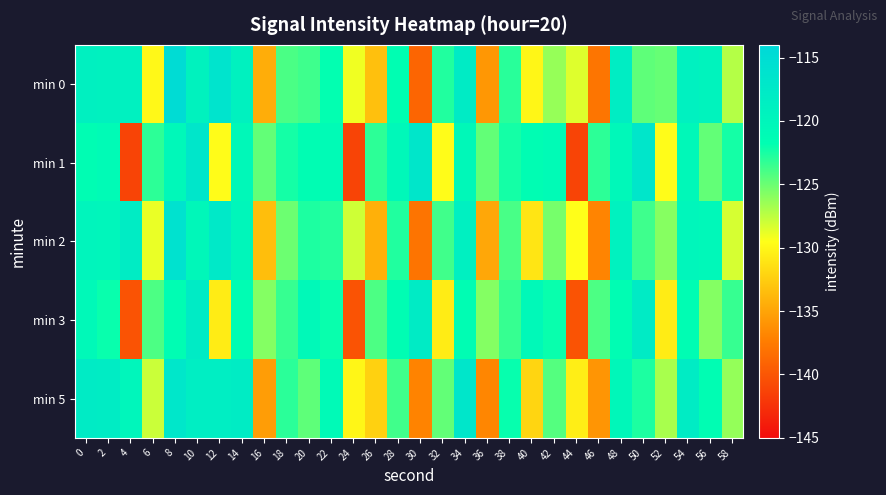

How many data points does each series have?

30